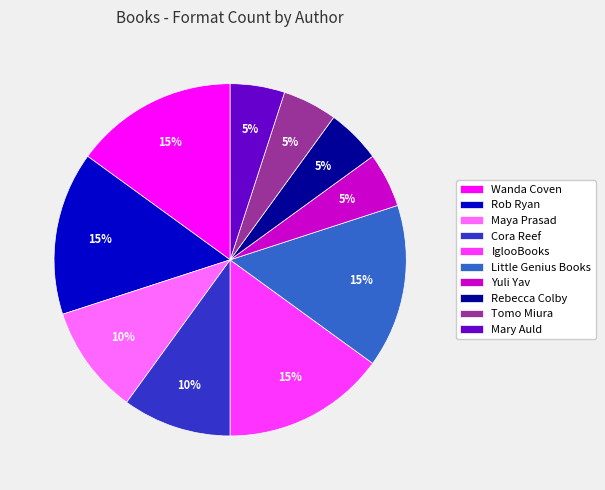

Does Rebecca Colby account for over 50% of the chart?

No